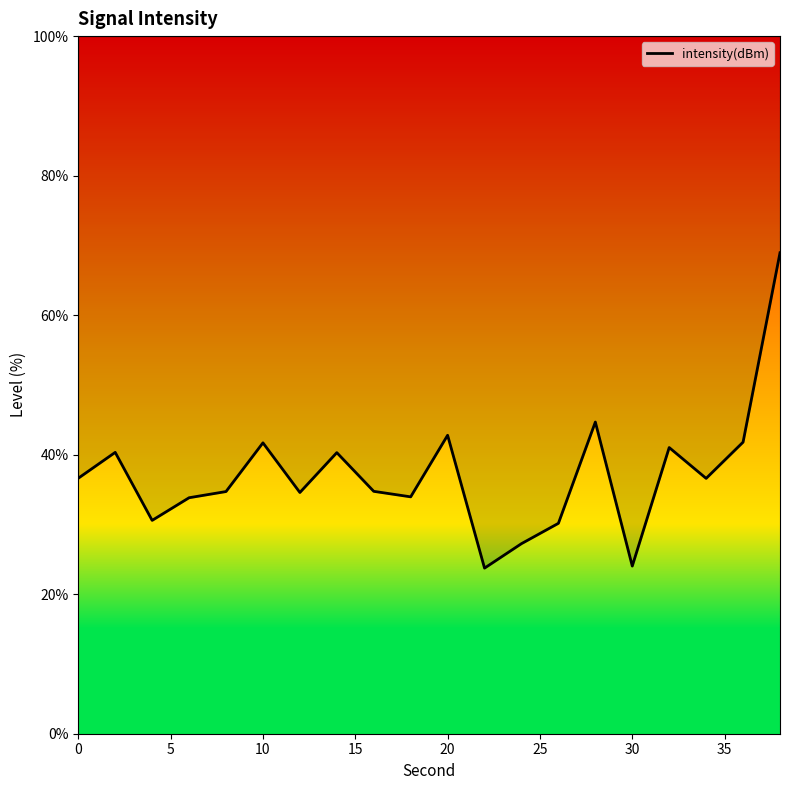

How many lines are shown in the chart?

1